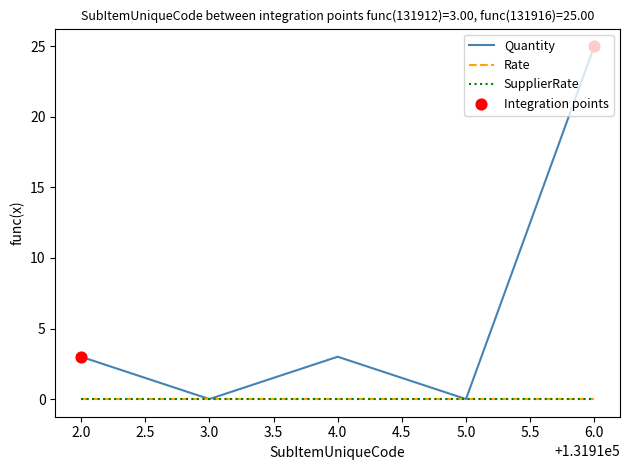

What are all the series names shown in the legend?

Quantity, Rate, SupplierRate